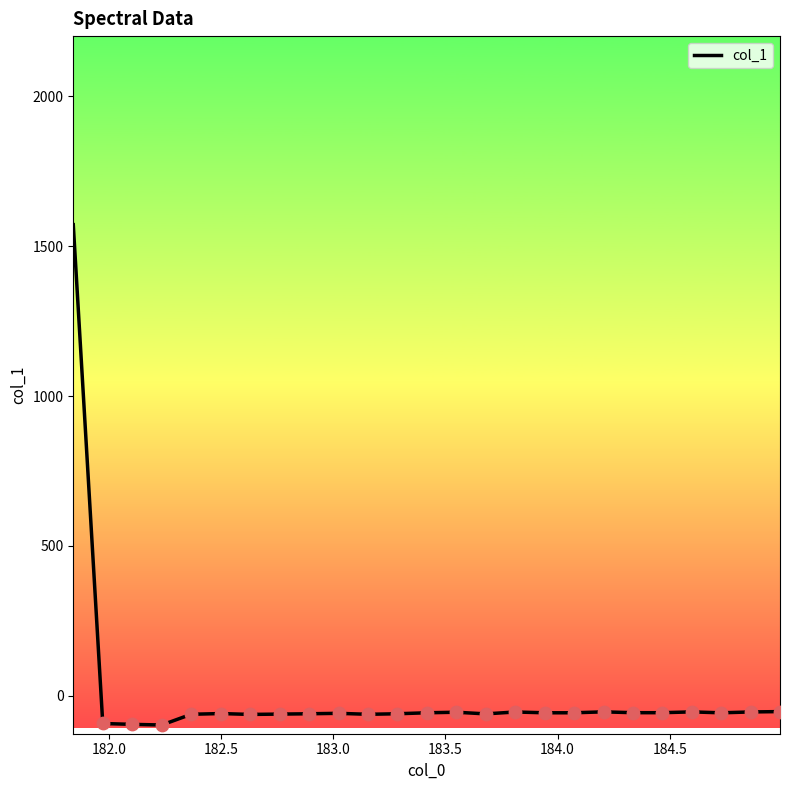

What is the greatest value displayed?

1571.5